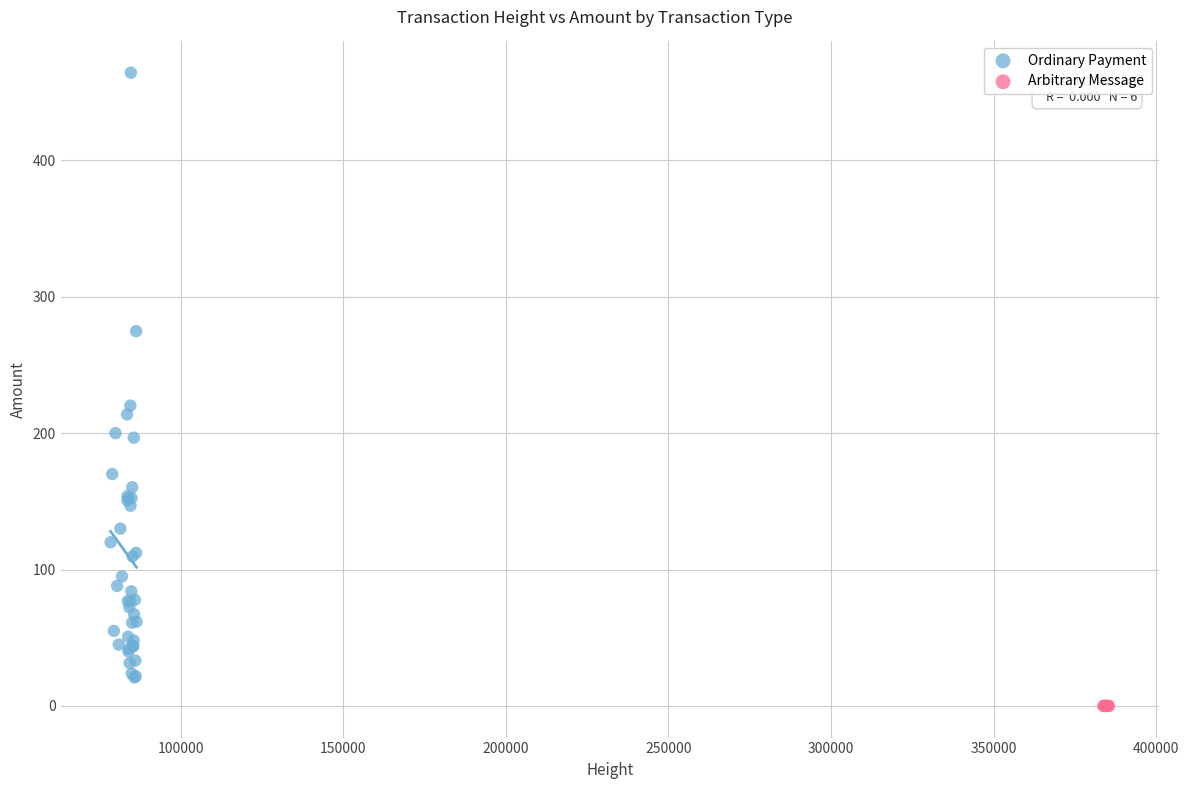

Which series reaches the maximum Y coordinate?

Ordinary Payment